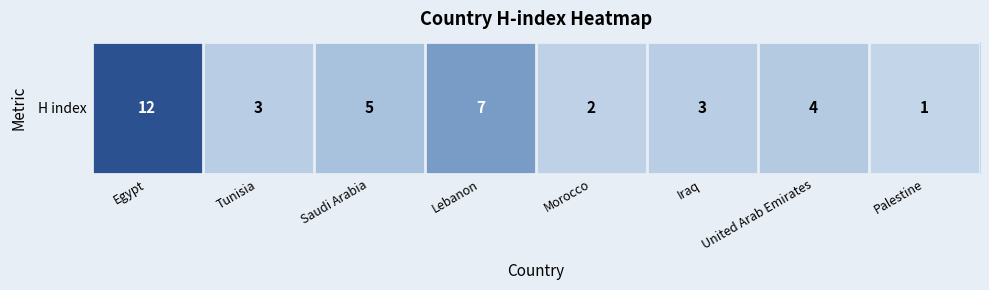

At which category does the chart reach its minimum across all series?

Palestine